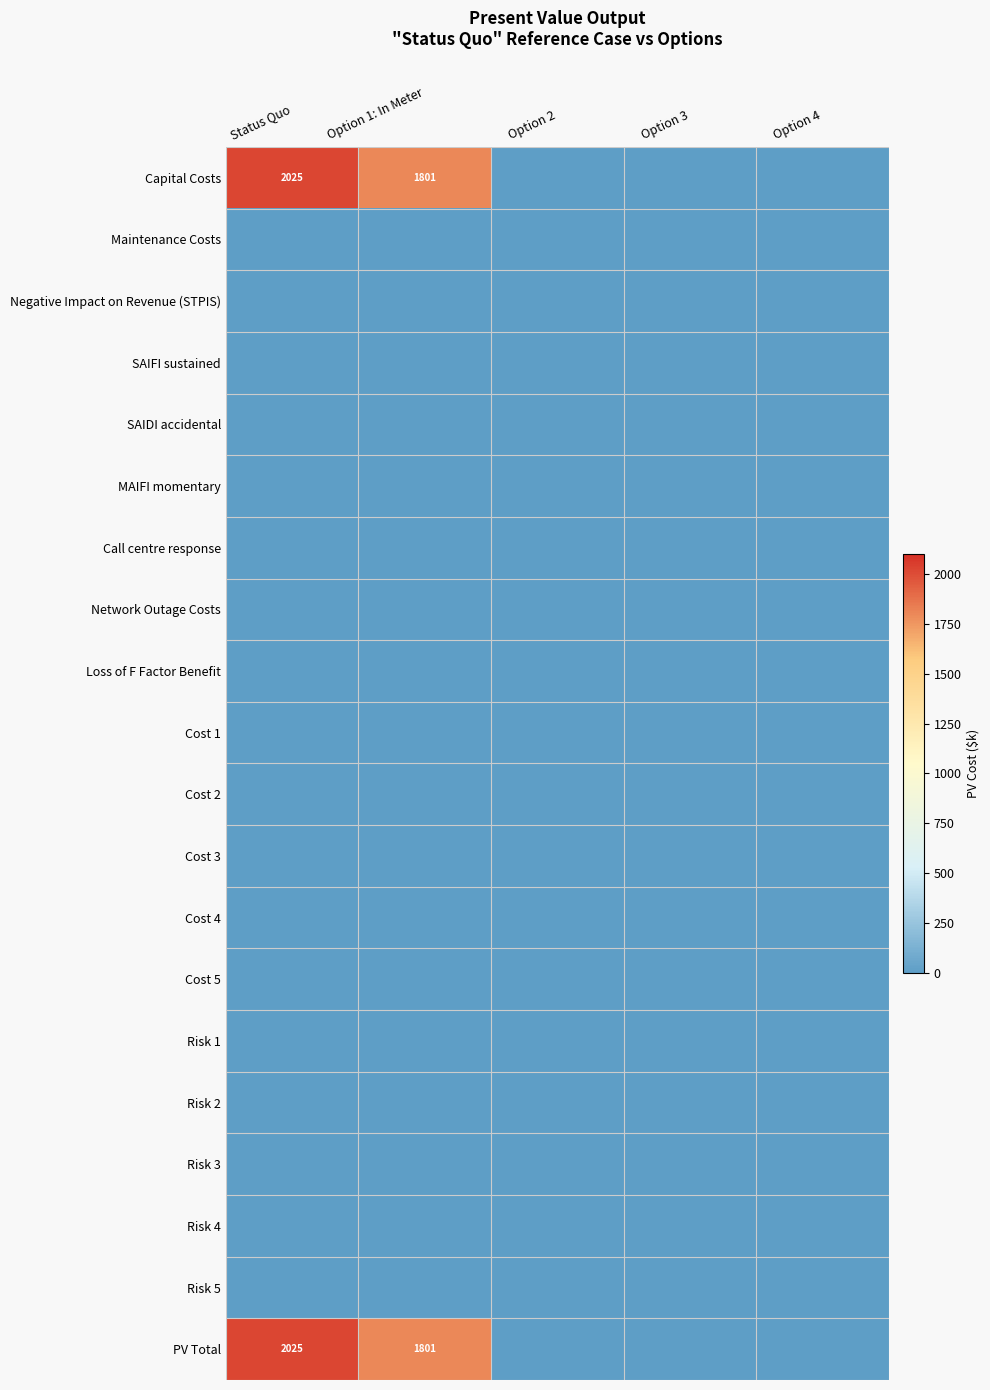

How many data points does each series have?

5